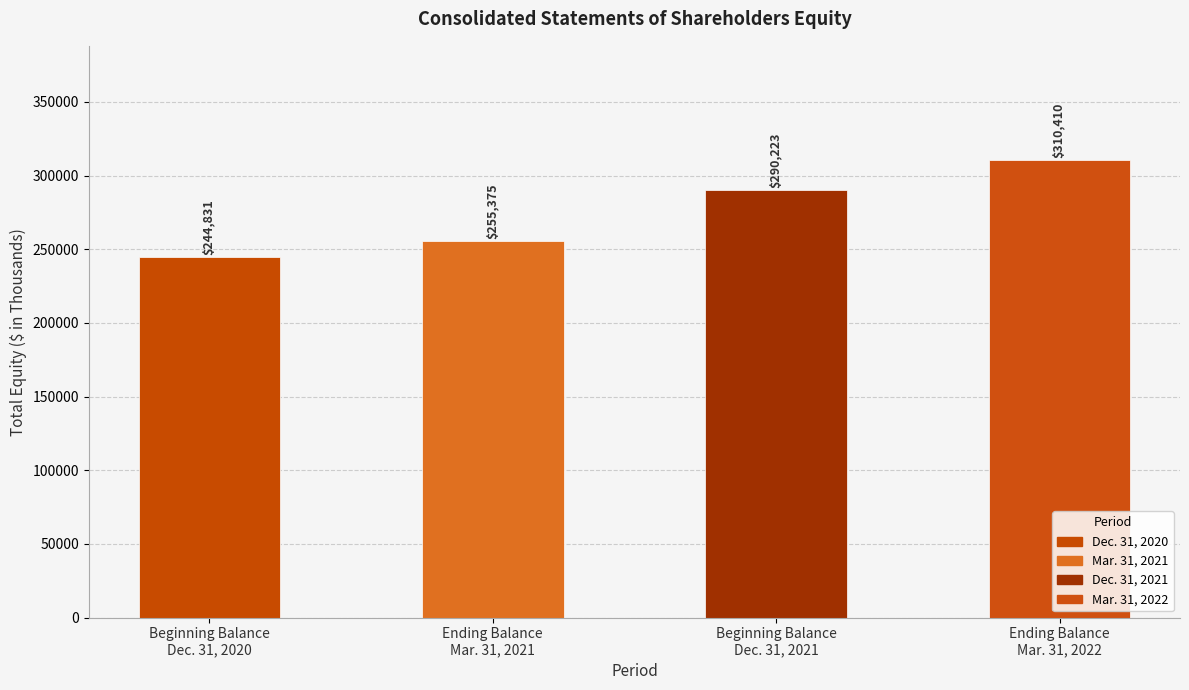

Which has a higher value, Ending Balance
Mar. 31, 2021 or Beginning Balance
Dec. 31, 2020?

Ending Balance
Mar. 31, 2021